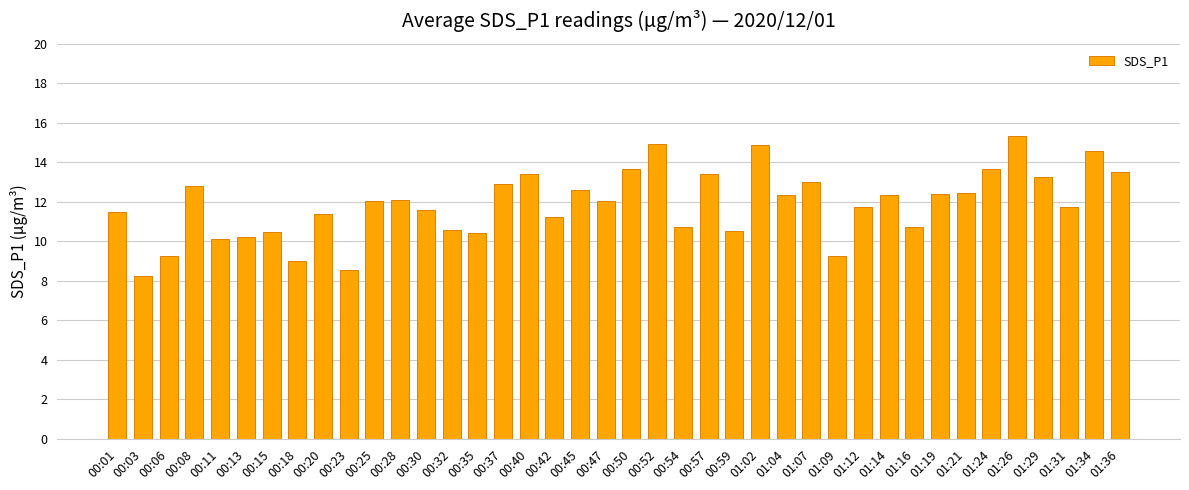

What is the sum of the values at 00:47 and 00:18?

21.0